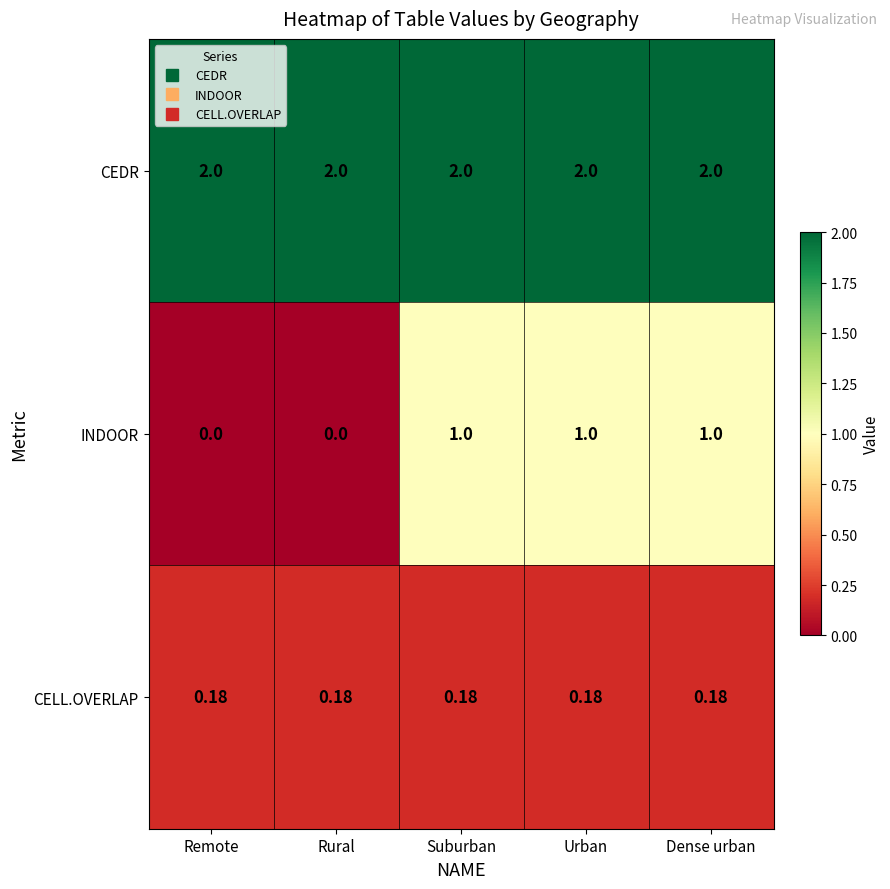

Which series has the widest spread of values?

INDOOR